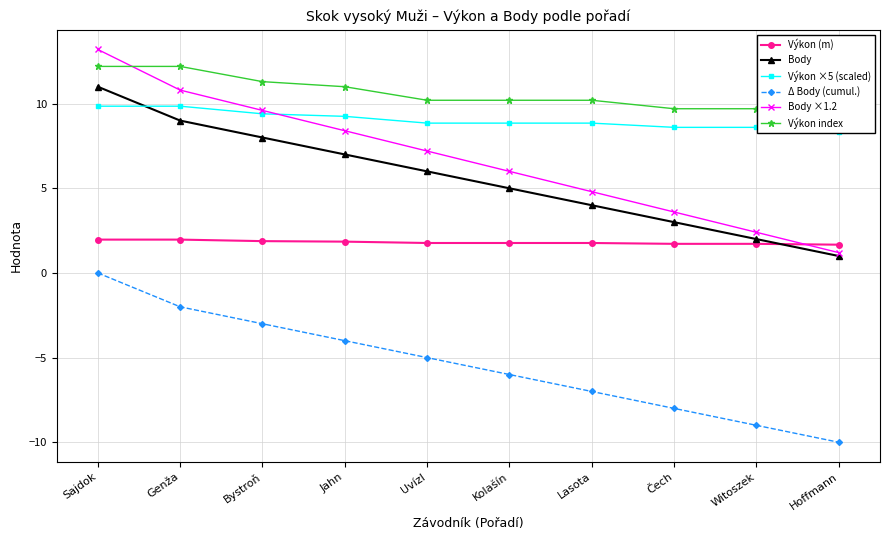

What is the smallest value displayed?

-10.0